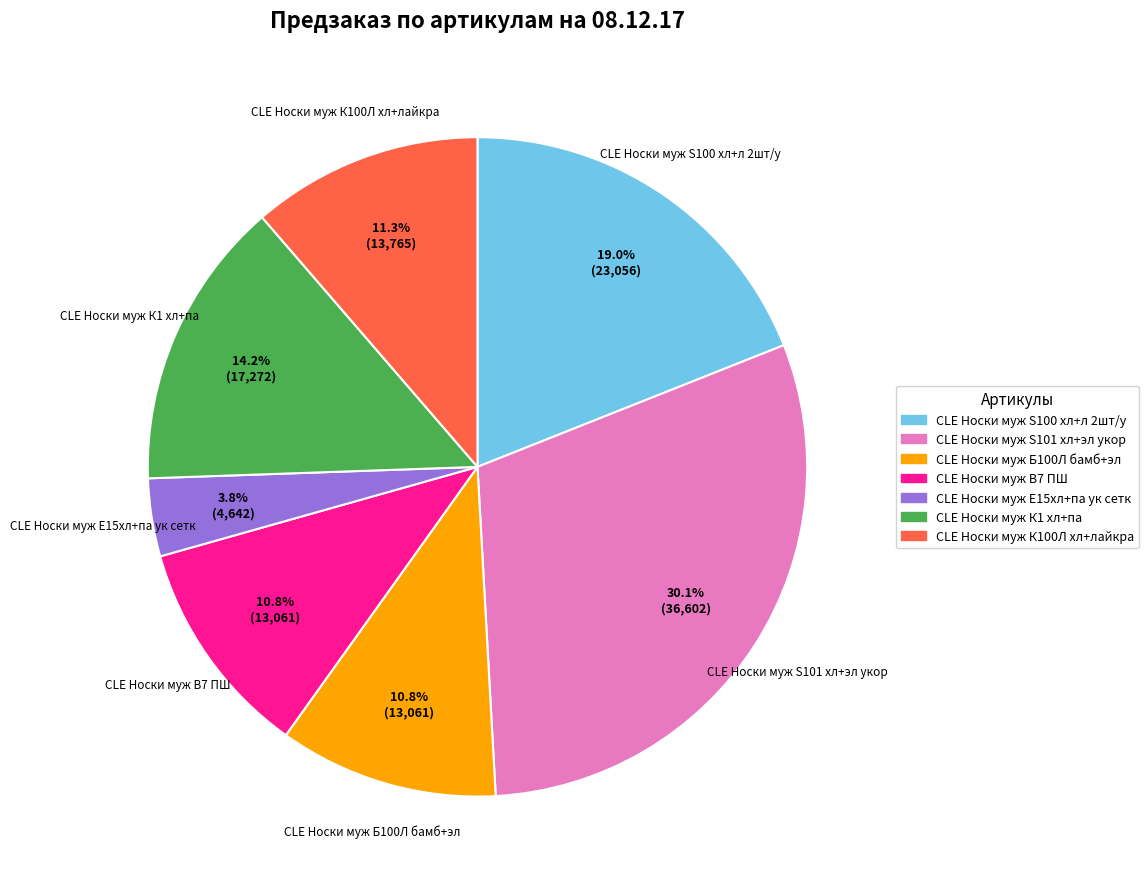

Is there a majority slice in this chart?

No